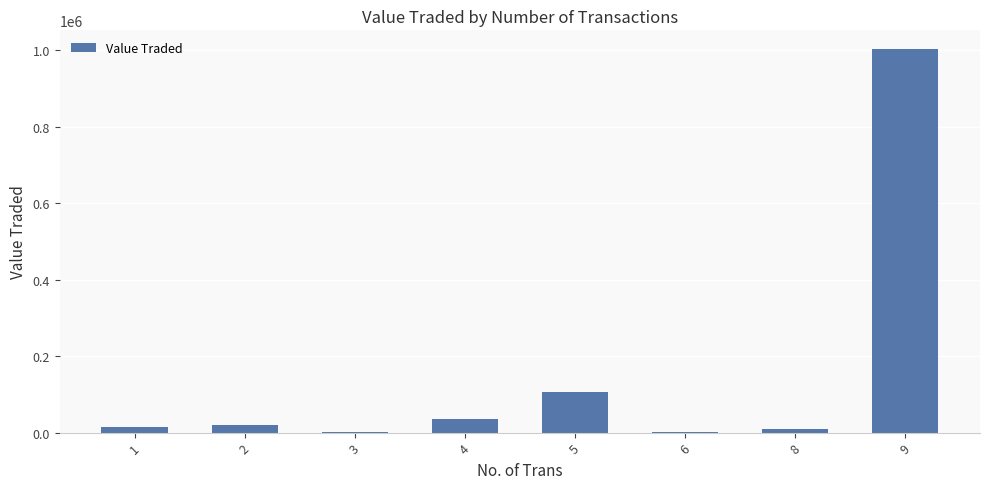

Approximately how many times larger is the value at 5 compared to 1?

7.9